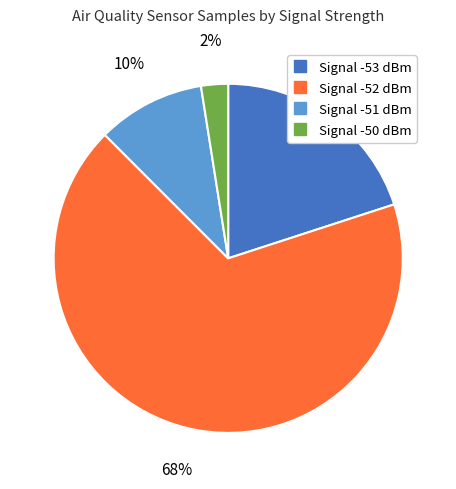

Is there any slice that represents more than half of the pie?

Yes